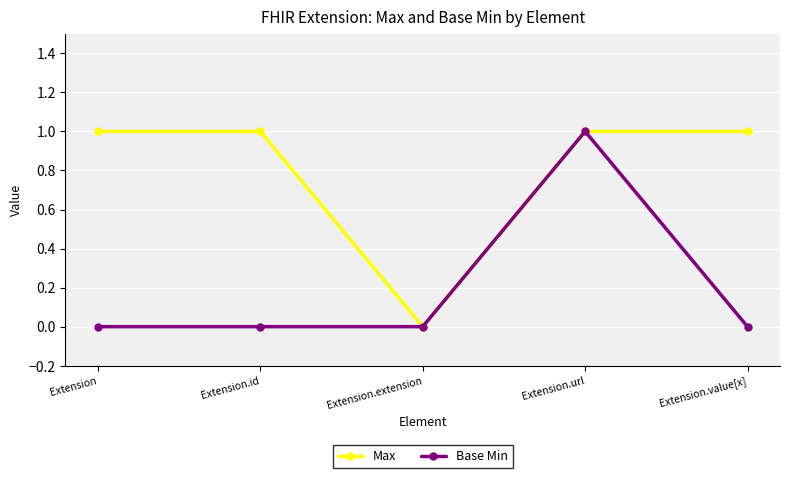

True or false: Max has a value of 1 at Extension.id.

True